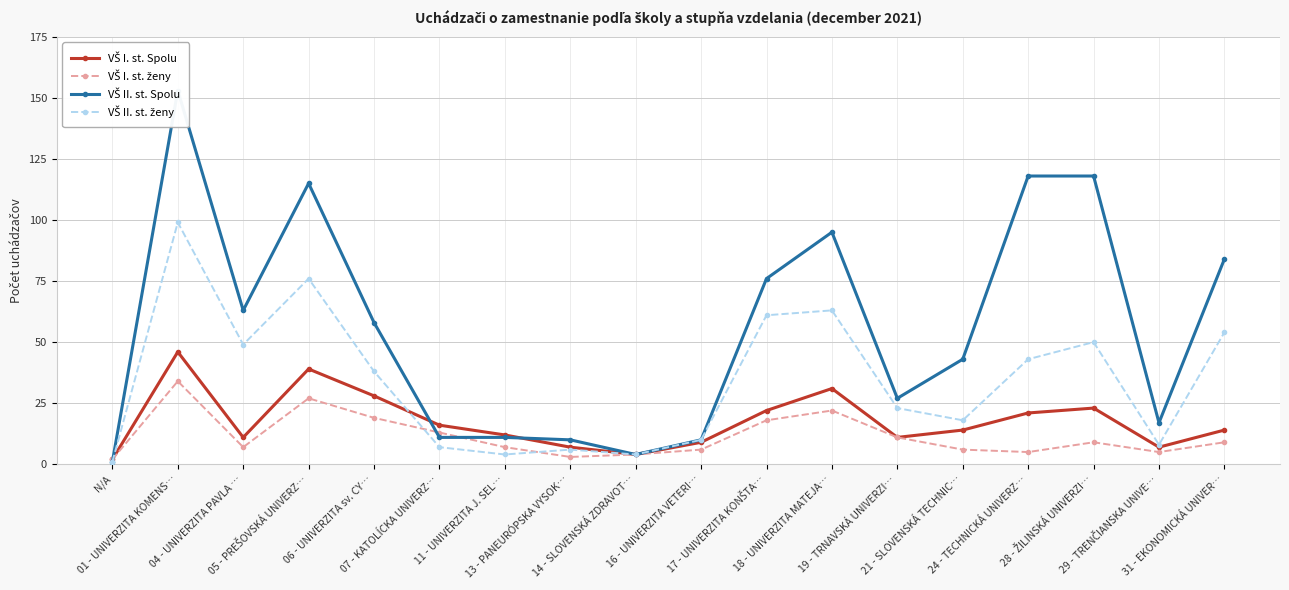

Reading right to left, list all the values displayed in this chart.

VŠ I. st. Spolu: 31 - EKONOMICKÁ UNIVER…=14	29 - TRENČIANSKA UNIVE…=7	28 - ŽILINSKÁ UNIVERZI…=23	24 - TECHNICKÁ UNIVERZ…=21	21 - SLOVENSKÁ TECHNIC…=14	19 - TRNAVSKÁ UNIVERZI…=11	18 - UNIVERZITA MATEJA…=31	17 - UNIVERZITA KONŠTA…=22	16 - UNIVERZITA VETERI…=9	14 - SLOVENSKÁ ZDRAVOT…=4	13 - PANEURÓPSKA VYSOK…=7	11 - UNIVERZITA J. SEL…=12	07 - KATOLÍCKA UNIVERZ…=16	06 - UNIVERZITA sv. CY…=28	05 - PREŠOVSKÁ UNIVERZ…=39	04 - UNIVERZITA PAVLA …=11	01 - UNIVERZITA KOMENS…=46	N/A=2
VŠ I. st. ženy: 31 - EKONOMICKÁ UNIVER…=9	29 - TRENČIANSKA UNIVE…=5	28 - ŽILINSKÁ UNIVERZI…=9	24 - TECHNICKÁ UNIVERZ…=5	21 - SLOVENSKÁ TECHNIC…=6	19 - TRNAVSKÁ UNIVERZI…=11	18 - UNIVERZITA MATEJA…=22	17 - UNIVERZITA KONŠTA…=18	16 - UNIVERZITA VETERI…=6	14 - SLOVENSKÁ ZDRAVOT…=4	13 - PANEURÓPSKA VYSOK…=3	11 - UNIVERZITA J. SEL…=7	07 - KATOLÍCKA UNIVERZ…=13	06 - UNIVERZITA sv. CY…=19	05 - PREŠOVSKÁ UNIVERZ…=27	04 - UNIVERZITA PAVLA …=7	01 - UNIVERZITA KOMENS…=34	N/A=2
VŠ II. st. Spolu: 31 - EKONOMICKÁ UNIVER…=84	29 - TRENČIANSKA UNIVE…=17	28 - ŽILINSKÁ UNIVERZI…=118	24 - TECHNICKÁ UNIVERZ…=118	21 - SLOVENSKÁ TECHNIC…=43	19 - TRNAVSKÁ UNIVERZI…=27	18 - UNIVERZITA MATEJA…=95	17 - UNIVERZITA KONŠTA…=76	16 - UNIVERZITA VETERI…=10	14 - SLOVENSKÁ ZDRAVOT…=4	13 - PANEURÓPSKA VYSOK…=10	11 - UNIVERZITA J. SEL…=11	07 - KATOLÍCKA UNIVERZ…=11	06 - UNIVERZITA sv. CY…=58	05 - PREŠOVSKÁ UNIVERZ…=115	04 - UNIVERZITA PAVLA …=63	01 - UNIVERZITA KOMENS…=153	N/A=1
VŠ II. st. ženy: 31 - EKONOMICKÁ UNIVER…=54	29 - TRENČIANSKA UNIVE…=8	28 - ŽILINSKÁ UNIVERZI…=50	24 - TECHNICKÁ UNIVERZ…=43	21 - SLOVENSKÁ TECHNIC…=18	19 - TRNAVSKÁ UNIVERZI…=23	18 - UNIVERZITA MATEJA…=63	17 - UNIVERZITA KONŠTA…=61	16 - UNIVERZITA VETERI…=10	14 - SLOVENSKÁ ZDRAVOT…=4	13 - PANEURÓPSKA VYSOK…=6	11 - UNIVERZITA J. SEL…=4	07 - KATOLÍCKA UNIVERZ…=7	06 - UNIVERZITA sv. CY…=38	05 - PREŠOVSKÁ UNIVERZ…=76	04 - UNIVERZITA PAVLA …=49	01 - UNIVERZITA KOMENS…=99	N/A=1